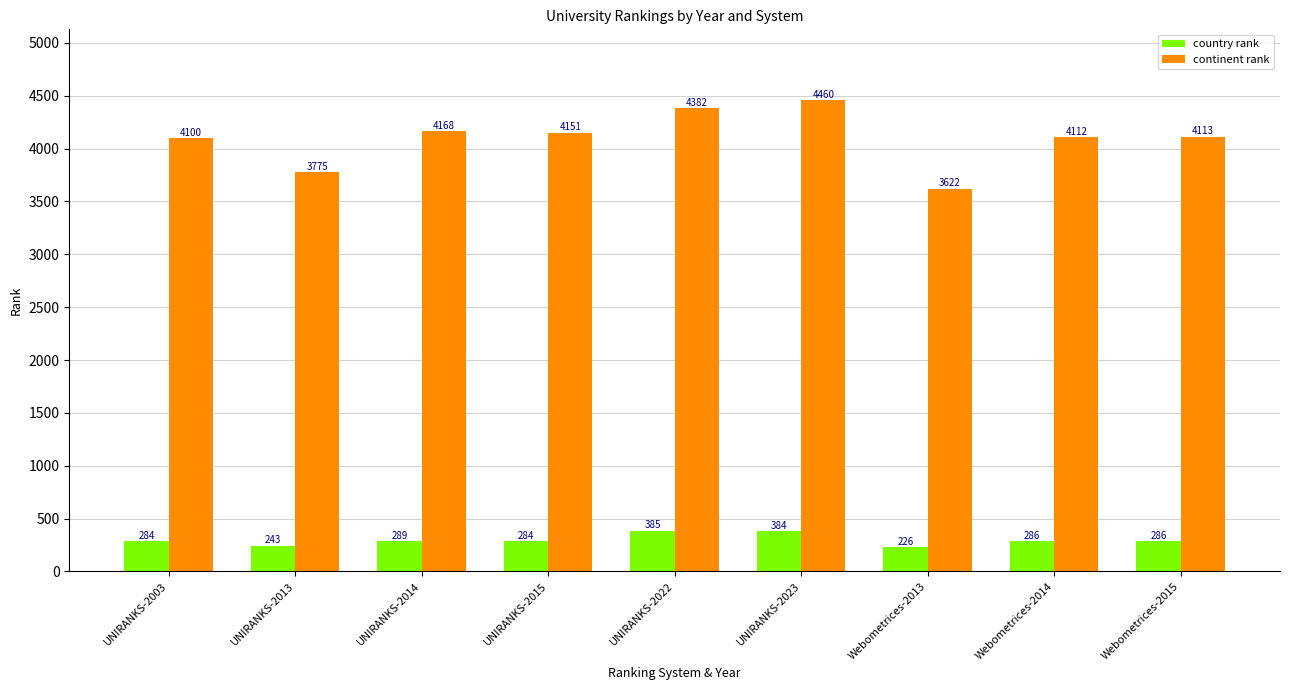

At how many categories does at least one series exceed 721?

9